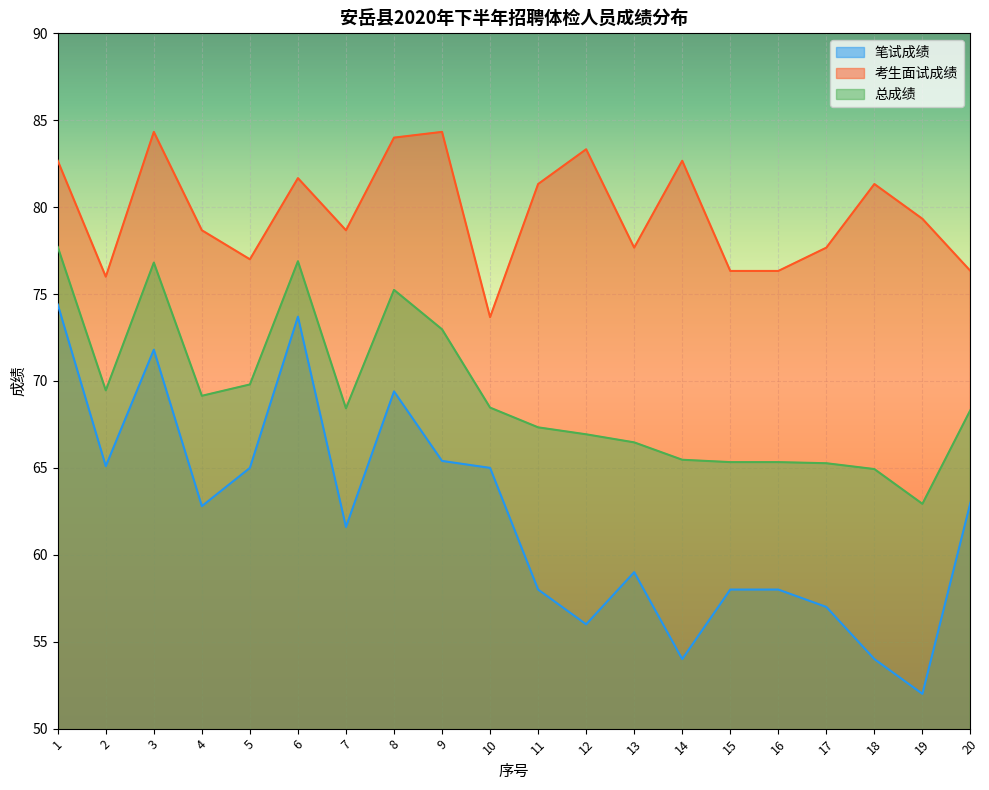

How many categories are shown in the chart?

20